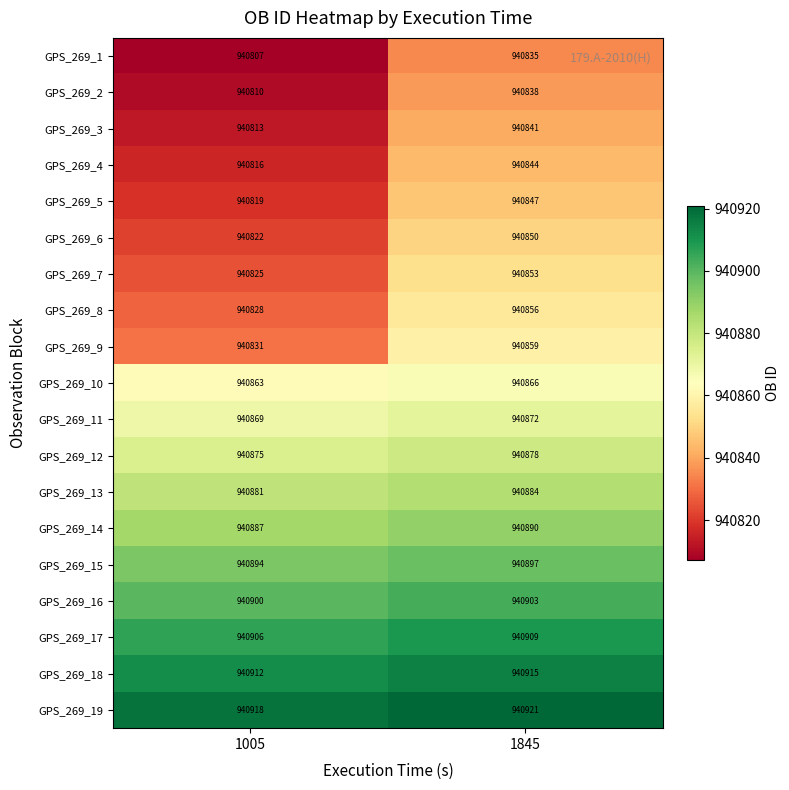

Read the GPS_269_18 value at 1845.

940915